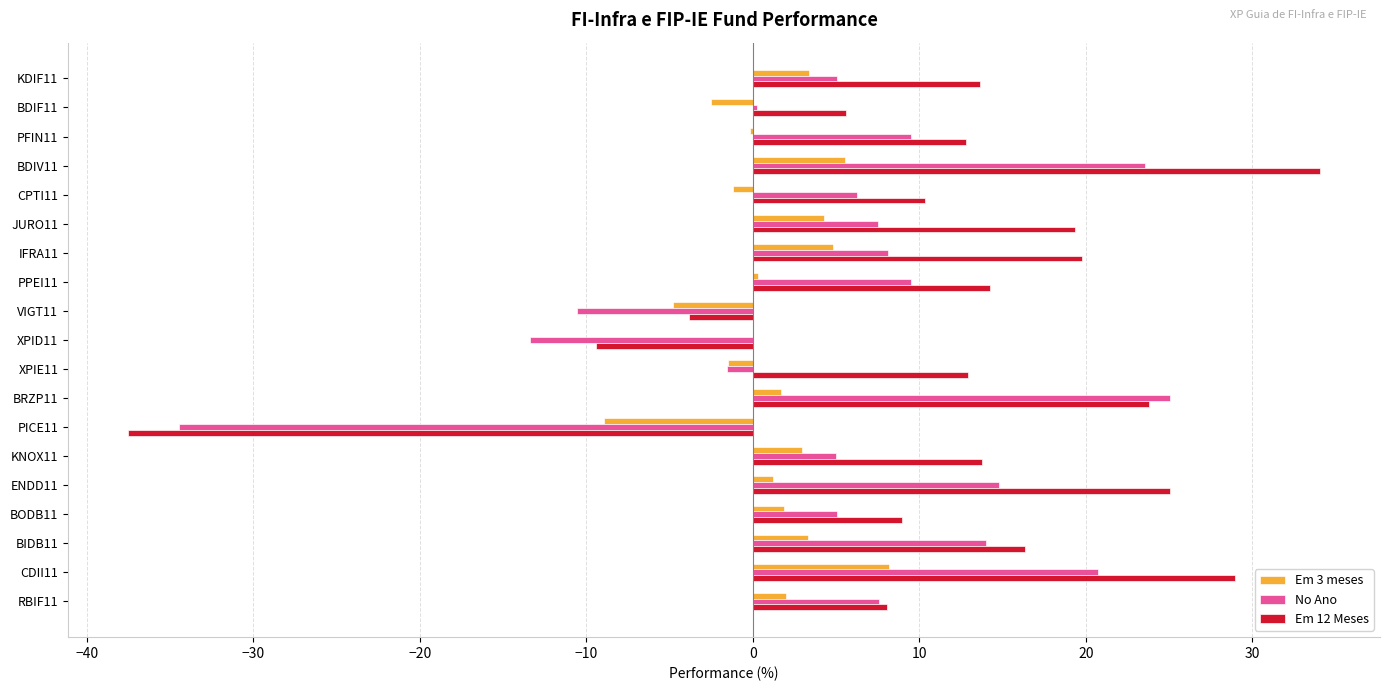

Which series has the largest total across all categories?

Em 12 Meses